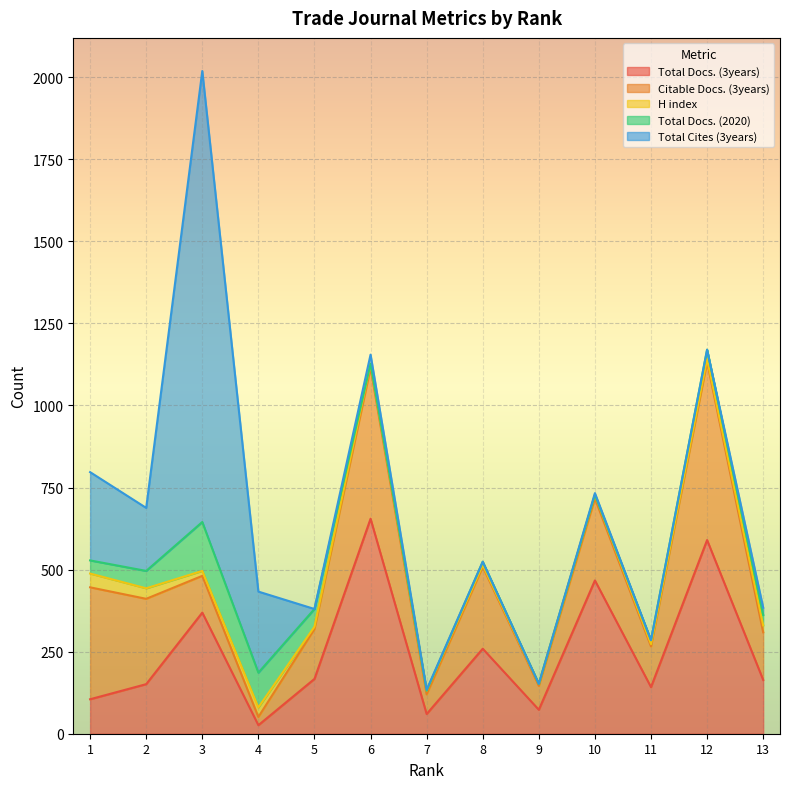

What is the difference between the second highest and second lowest values in the Total Docs. (2020) series?

106